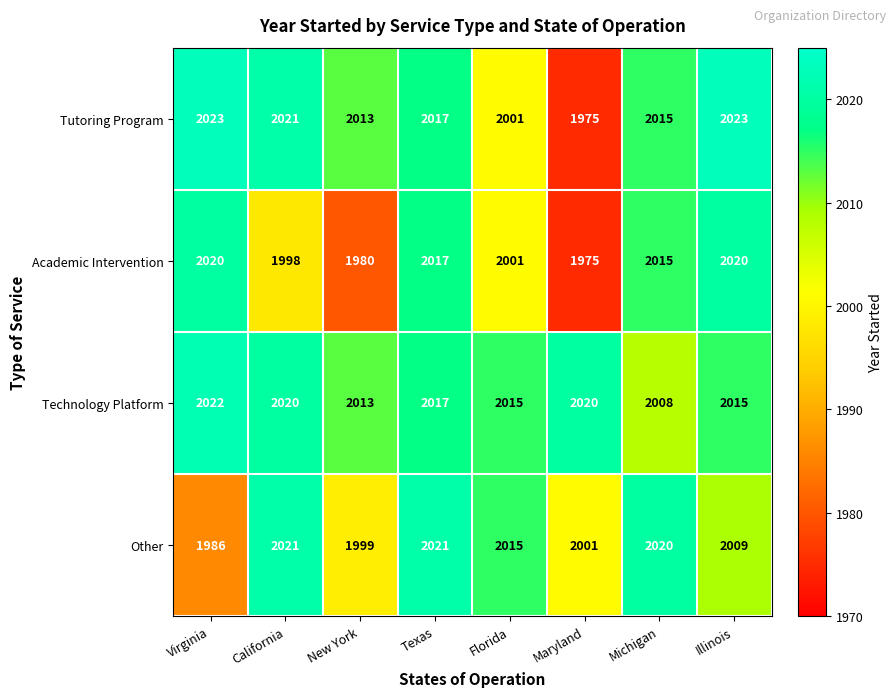

Read the Academic Intervention value at New York, to the nearest 5.

1980